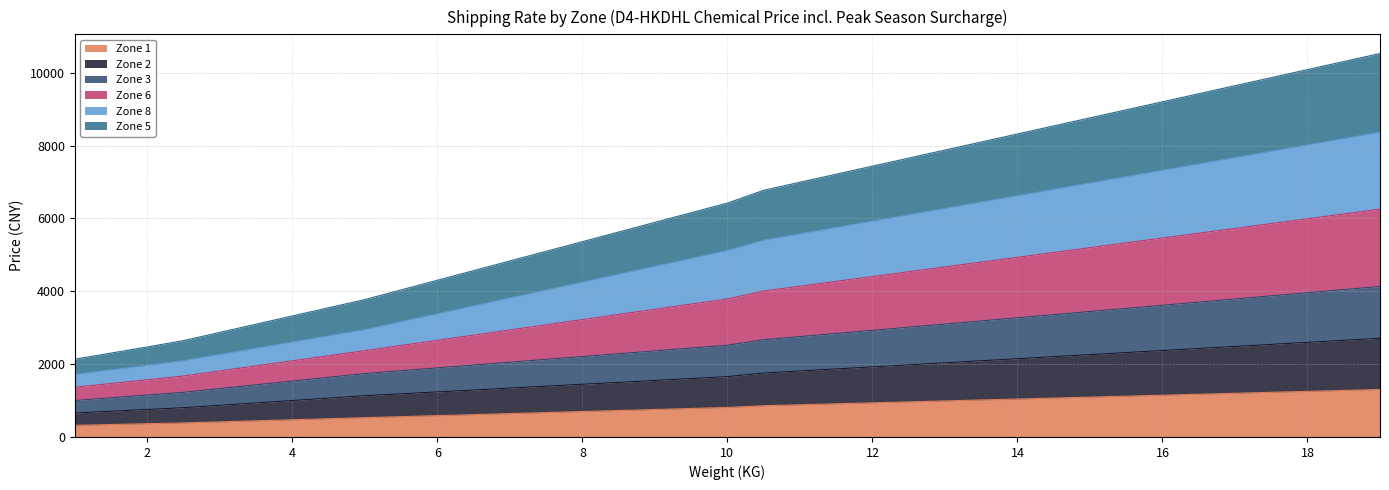

True or false: Zone 8 has a value of 3520.1 at 10.5.

False